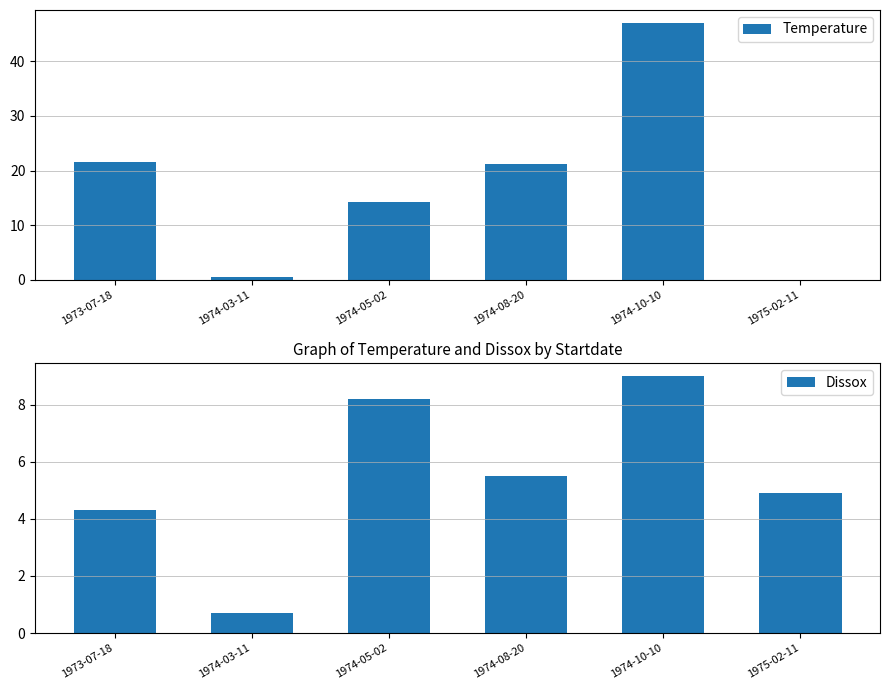

How many values in the Temperature series are below 21?

3